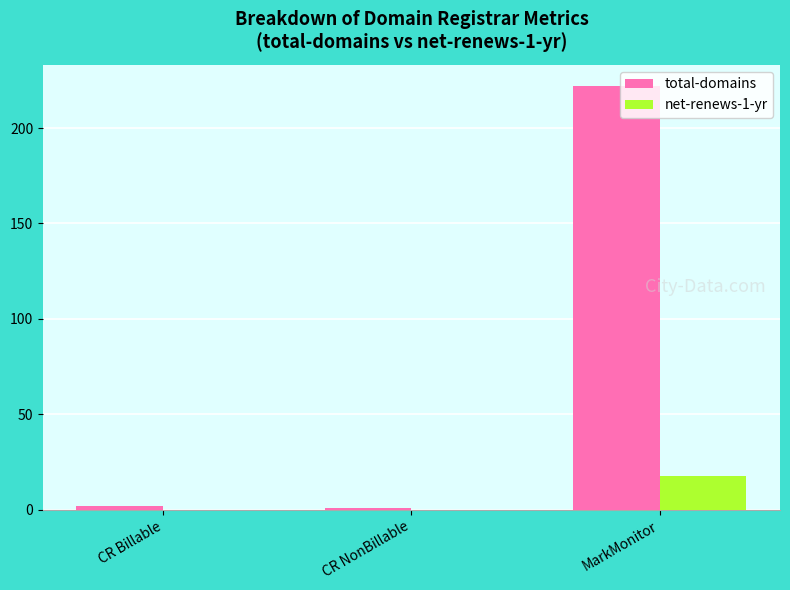

What is the greatest value displayed?

222